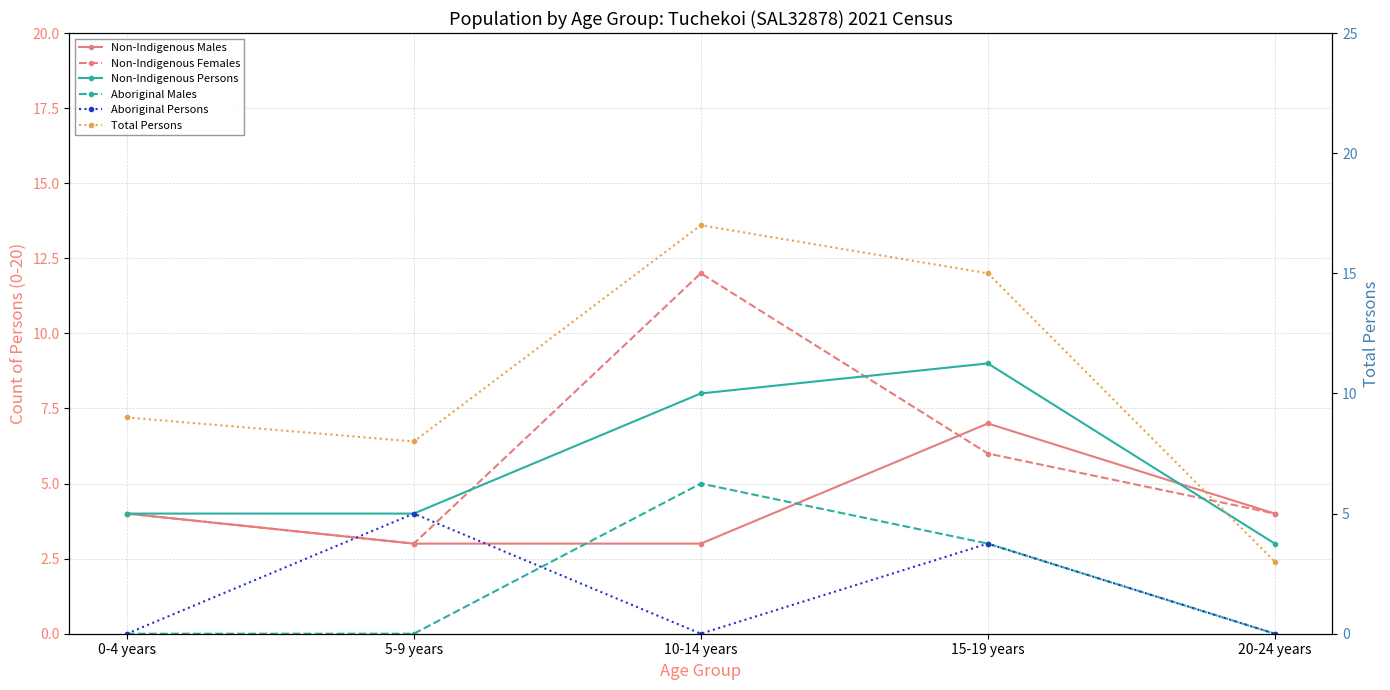

Which series has the largest total across all categories?

Total Persons